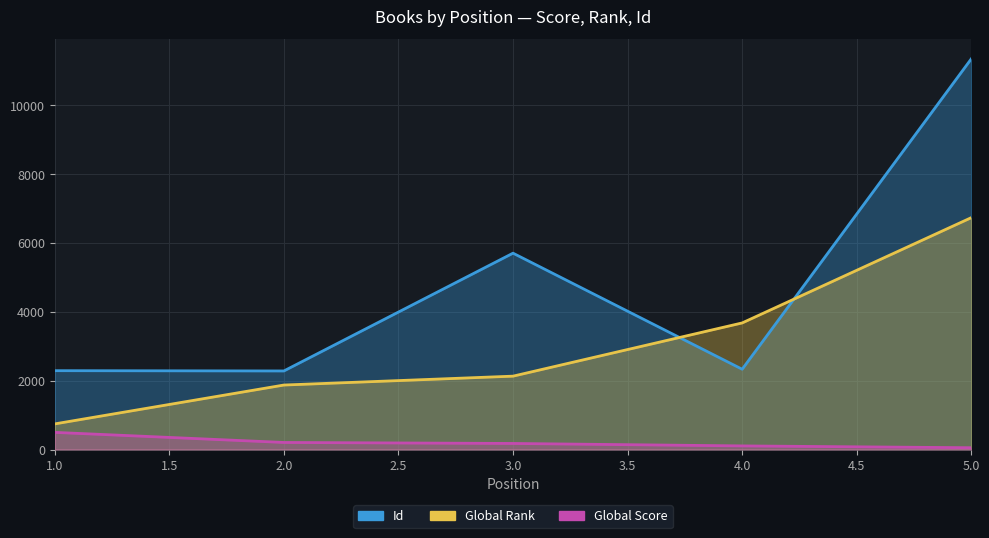

What are all the series names shown in the legend?

Global Score, Global Rank, Id